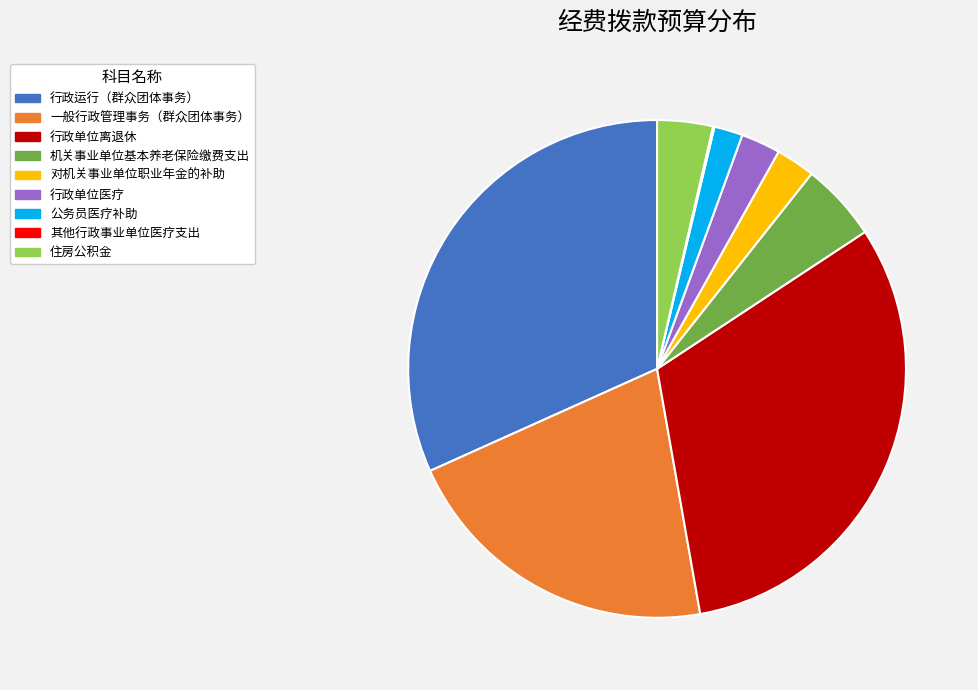

True or false: 行政单位离退休 accounts for 31% of the total.

True